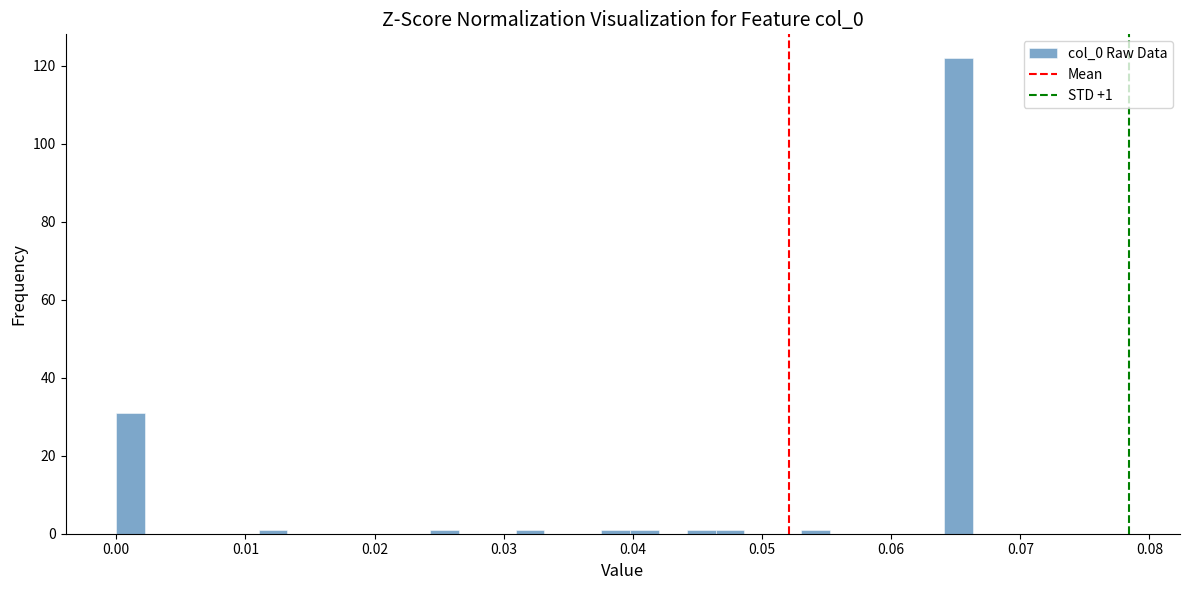

Read against the x-axis, roughly where is the centre of the tallest bar?

0.065